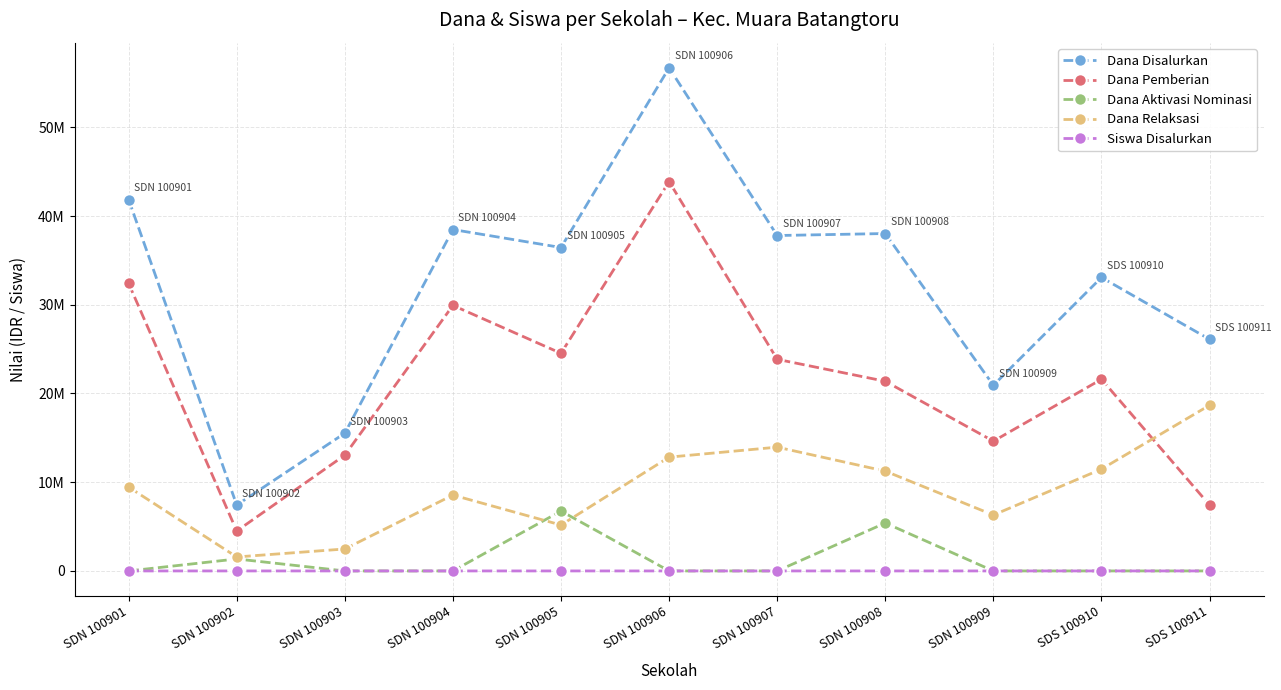

What are all the series names shown in the legend?

Dana Disalurkan, Dana Pemberian, Dana Aktivasi Nominasi, Dana Relaksasi, Siswa Disalurkan